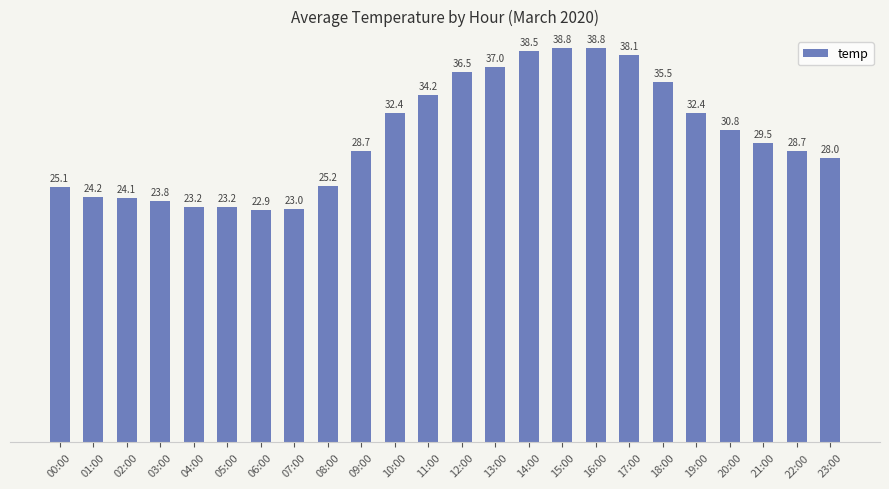

Is it true that the value at 05:00 is 13.3?

False